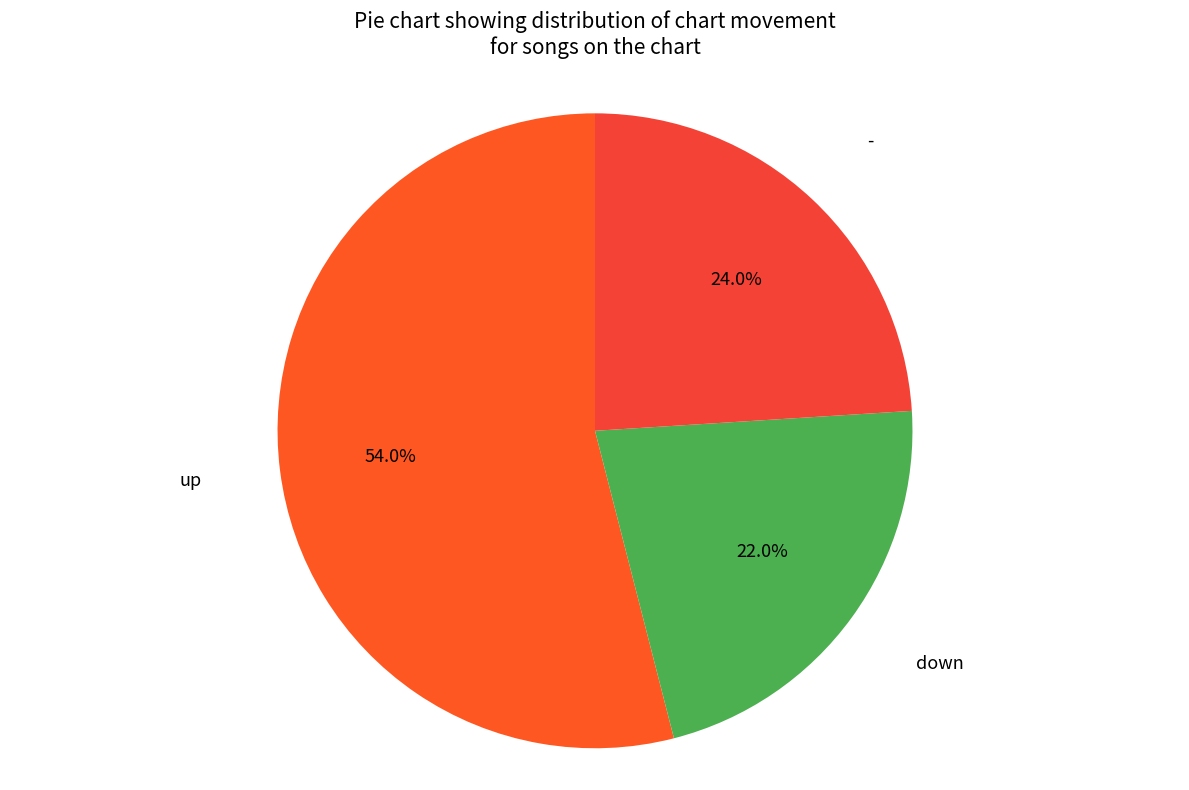

Is there a majority slice in this chart?

Yes